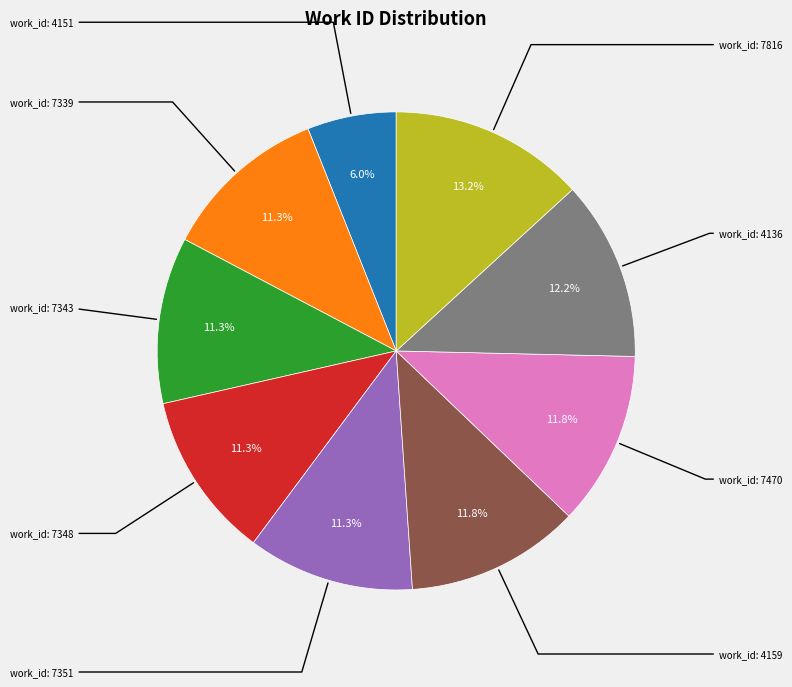

Is there any slice that represents more than half of the pie?

No